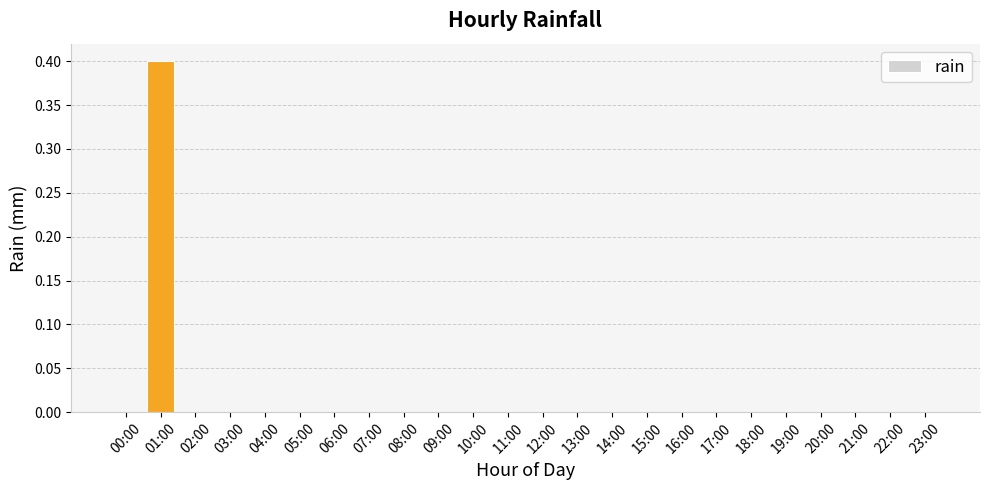

Between 01:00 and 21:00, which is larger?

01:00